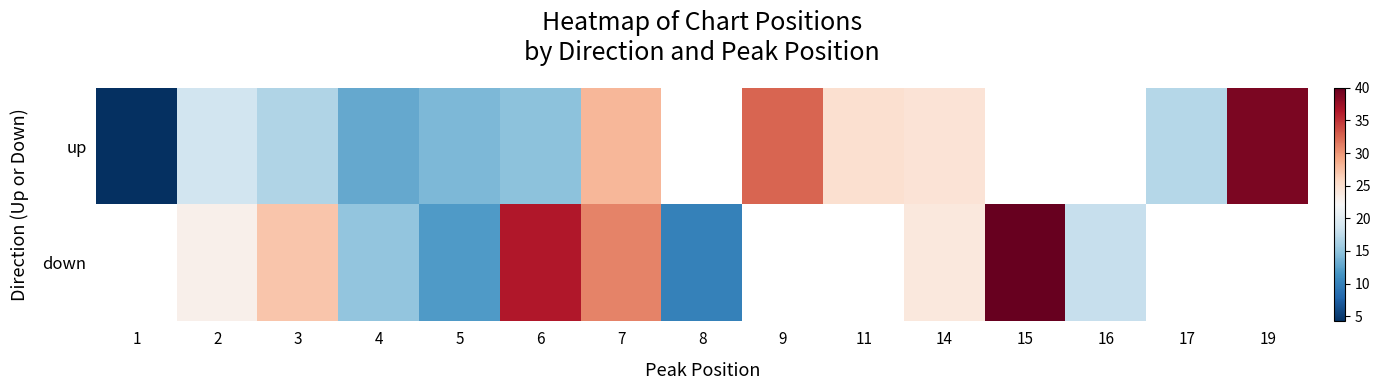

Which category has the highest value across all series?

15